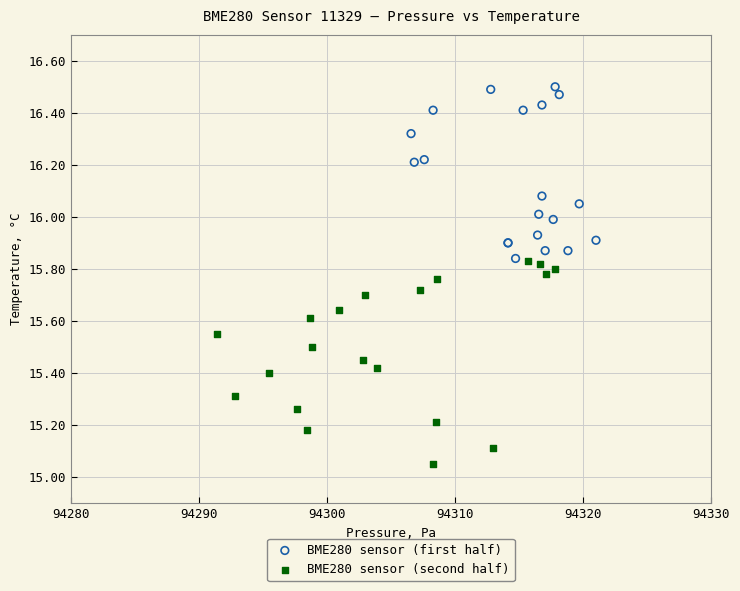

Which series contains the highest Y value?

BME280 sensor (first half)